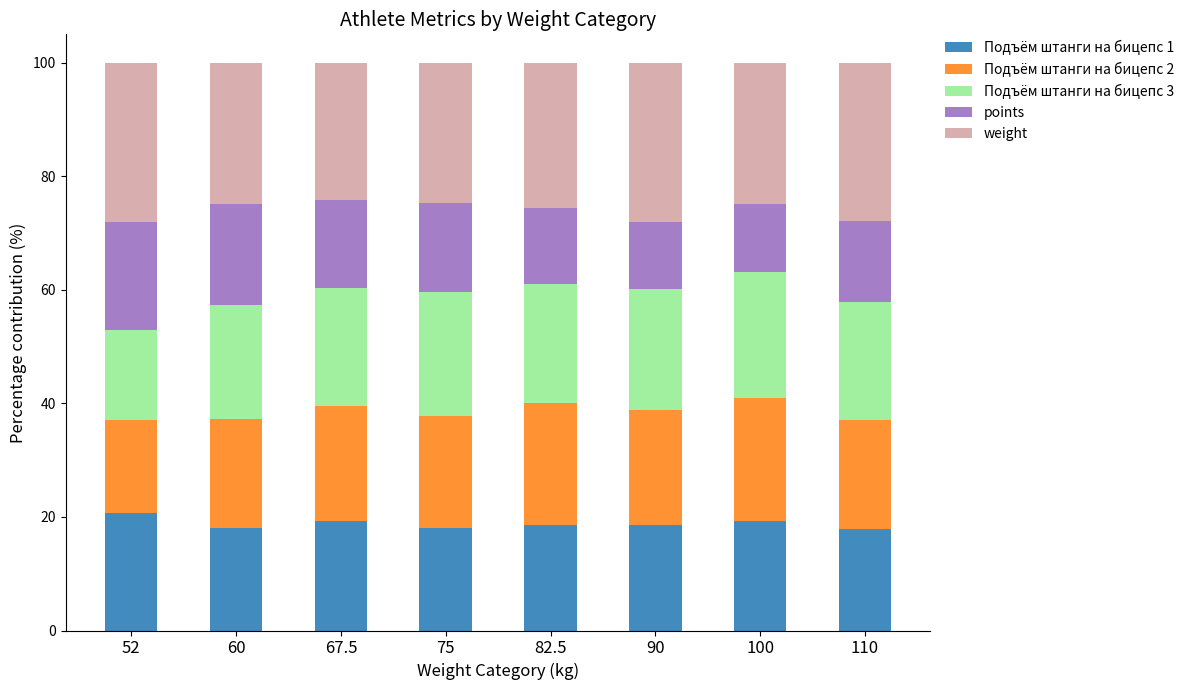

What are all the series names shown in the legend?

Подъём штанги на бицепс 1, Подъём штанги на бицепс 2, Подъём штанги на бицепс 3, points, weight